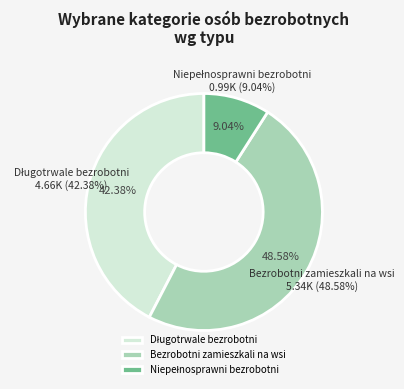

What is the total percentage of Bezrobotni zamieszkali na wsi and Niepełnosprawni bezrobotni?

57.6%